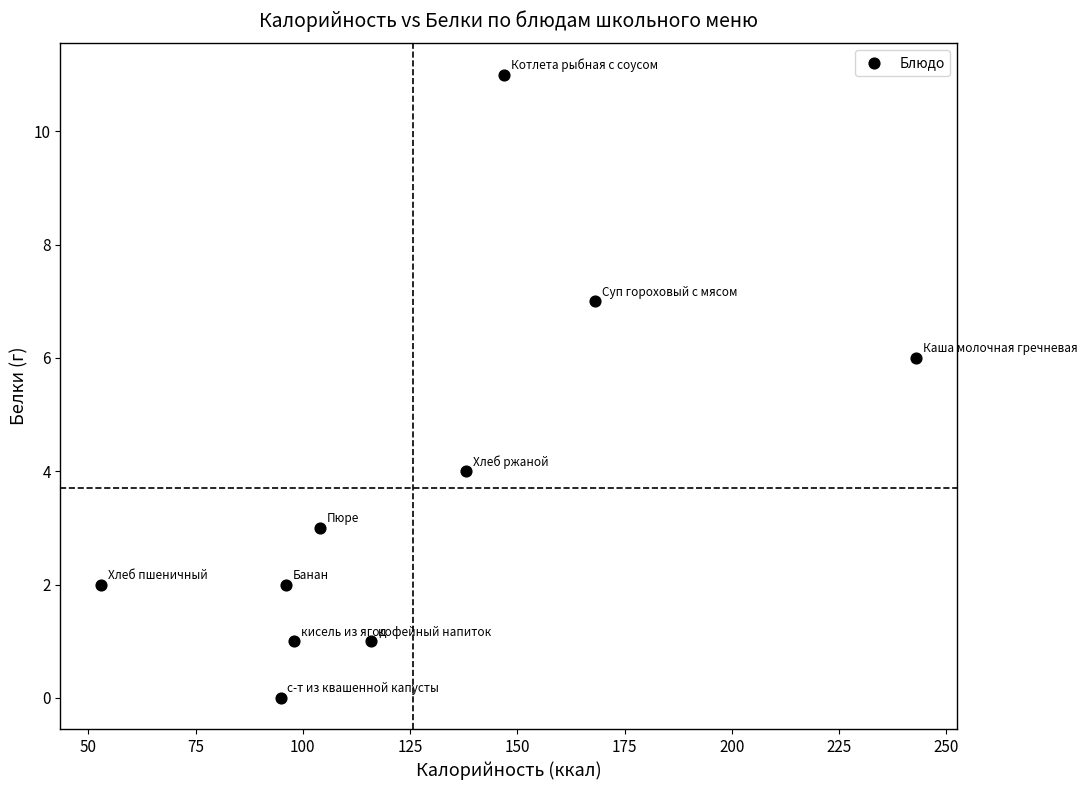

What is the average Y value?

4